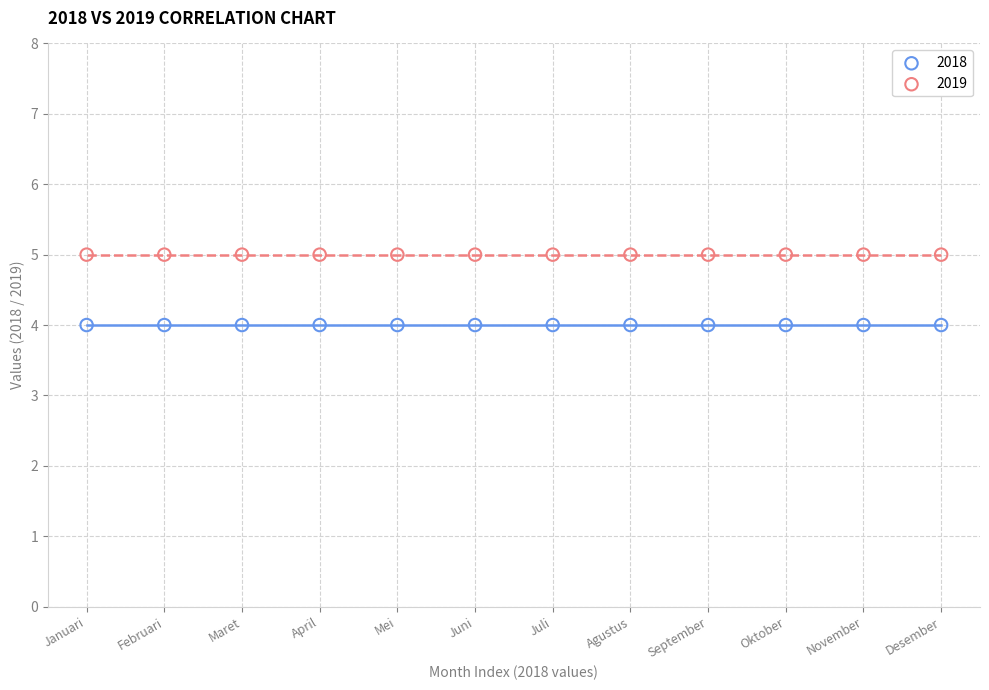

Which series contains the highest Y value?

2019